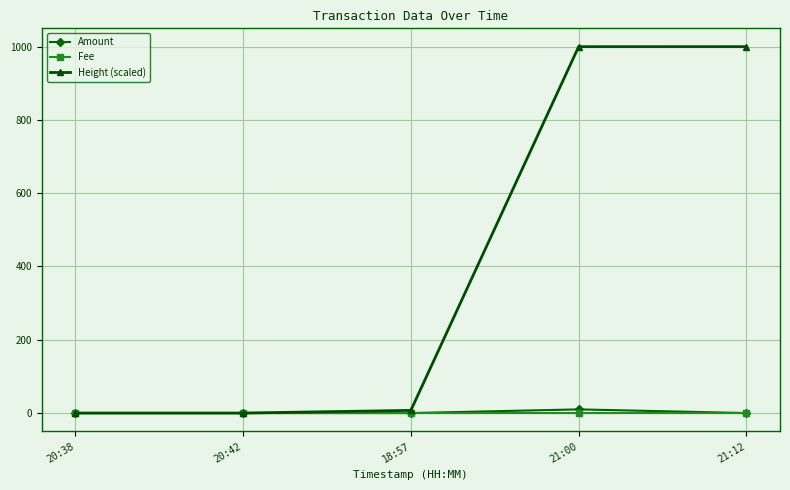

Which series has the largest total across all categories?

Height (scaled)